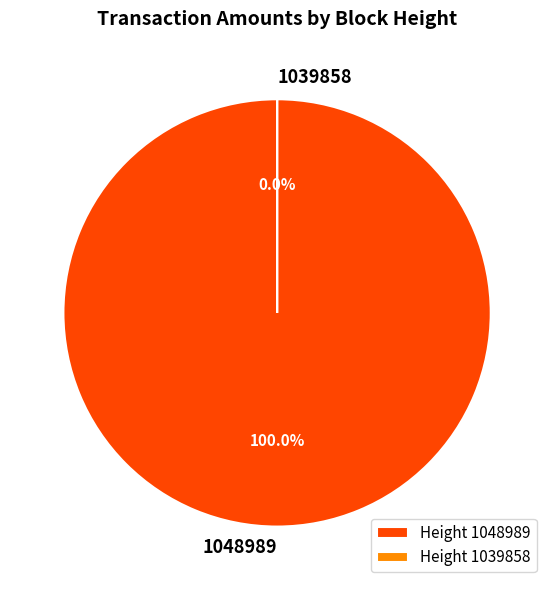

Between 1048989 and 1039858, which is larger?

1048989